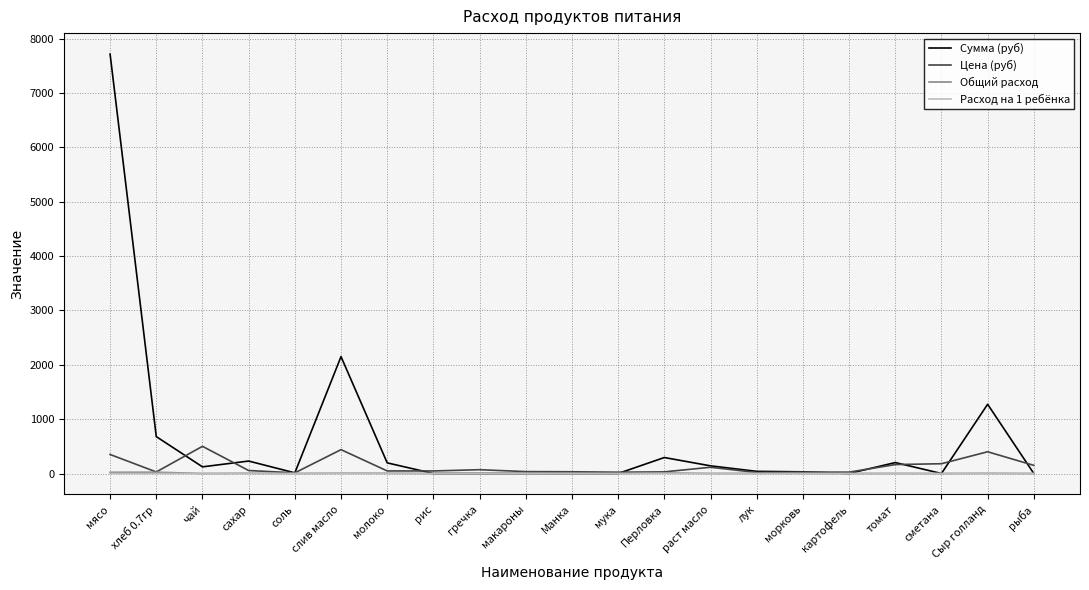

Which series has the largest total across all categories?

Сумма (руб)